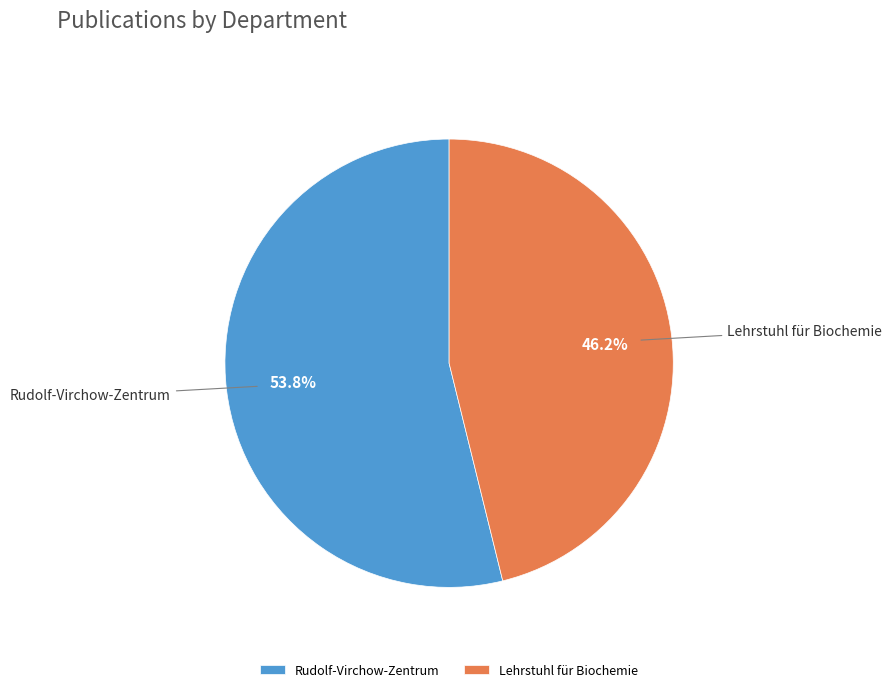

What percentage do Rudolf-Virchow-Zentrum and Lehrstuhl für Biochemie together represent?

100.0%